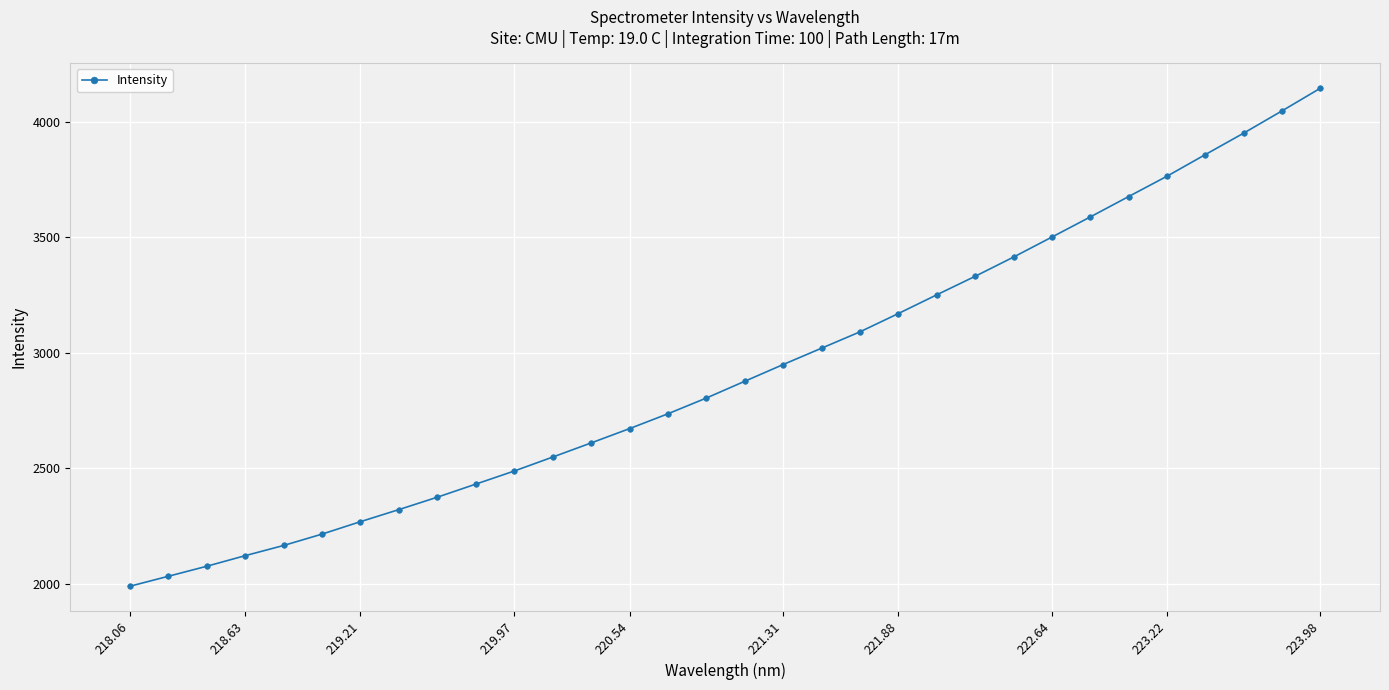

What is the value of the 32nd point from the left?

4145.5